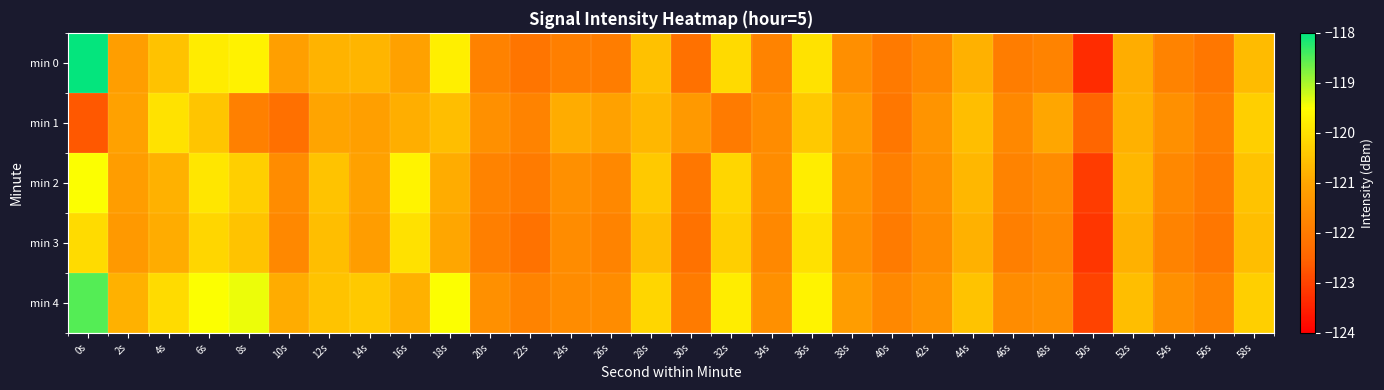

Reading left to right, what are all the values shown in this chart?

min 0: 0s=-118.0	2s=-121.2	4s=-120.5	6s=-119.8	8s=-119.7	10s=-121.2	12s=-120.8	14s=-120.7	16s=-121.1	18s=-119.8	20s=-121.8	22s=-122.1	24s=-121.9	26s=-122.0	28s=-120.5	30s=-122.2	32s=-120.1	34s=-121.8	36s=-120.0	38s=-121.5	40s=-122.0	42s=-121.7	44s=-120.8	46s=-121.9	48s=-121.8	50s=-123.3	52s=-120.9	54s=-121.8	56s=-122.1	58s=-120.6
min 1: 0s=-122.7	2s=-121.1	4s=-120.0	6s=-120.5	8s=-121.9	10s=-122.3	12s=-121.0	14s=-121.2	16s=-120.8	18s=-120.6	20s=-121.5	22s=-121.8	24s=-120.9	26s=-121.1	28s=-120.7	30s=-121.3	32s=-122.0	34s=-121.6	36s=-120.4	38s=-121.2	40s=-122.1	42s=-121.4	44s=-120.6	46s=-121.7	48s=-121.0	50s=-122.5	52s=-120.8	54s=-121.5	56s=-121.9	58s=-120.3
min 2: 0s=-119.5	2s=-121.2	4s=-120.8	6s=-119.9	8s=-120.3	10s=-121.6	12s=-120.5	14s=-121.1	16s=-119.7	18s=-120.9	20s=-121.8	22s=-122.0	24s=-121.5	26s=-121.7	28s=-120.4	30s=-122.1	32s=-120.2	34s=-121.6	36s=-119.8	38s=-121.4	40s=-121.9	42s=-121.5	44s=-120.7	46s=-121.8	48s=-121.6	50s=-123.1	52s=-120.7	54s=-121.7	56s=-122.0	58s=-120.5
min 3: 0s=-120.1	2s=-121.3	4s=-120.9	6s=-120.2	8s=-120.5	10s=-121.7	12s=-120.6	14s=-121.2	16s=-120.0	18s=-121.0	20s=-121.9	22s=-122.2	24s=-121.6	26s=-121.8	28s=-120.6	30s=-122.2	32s=-120.3	34s=-121.7	36s=-120.0	38s=-121.5	40s=-122.0	42s=-121.6	44s=-120.8	46s=-121.9	48s=-121.7	50s=-123.2	52s=-120.8	54s=-121.8	56s=-122.1	58s=-120.6
min 4: 0s=-118.5	2s=-120.8	4s=-120.1	6s=-119.5	8s=-119.4	10s=-120.9	12s=-120.5	14s=-120.4	16s=-120.8	18s=-119.5	20s=-121.5	22s=-121.8	24s=-121.6	26s=-121.6	28s=-120.2	30s=-122.0	32s=-119.8	34s=-121.5	36s=-119.7	38s=-121.2	40s=-121.7	42s=-121.4	44s=-120.5	46s=-121.6	48s=-121.5	50s=-123.0	52s=-120.6	54s=-121.5	56s=-121.8	58s=-120.3